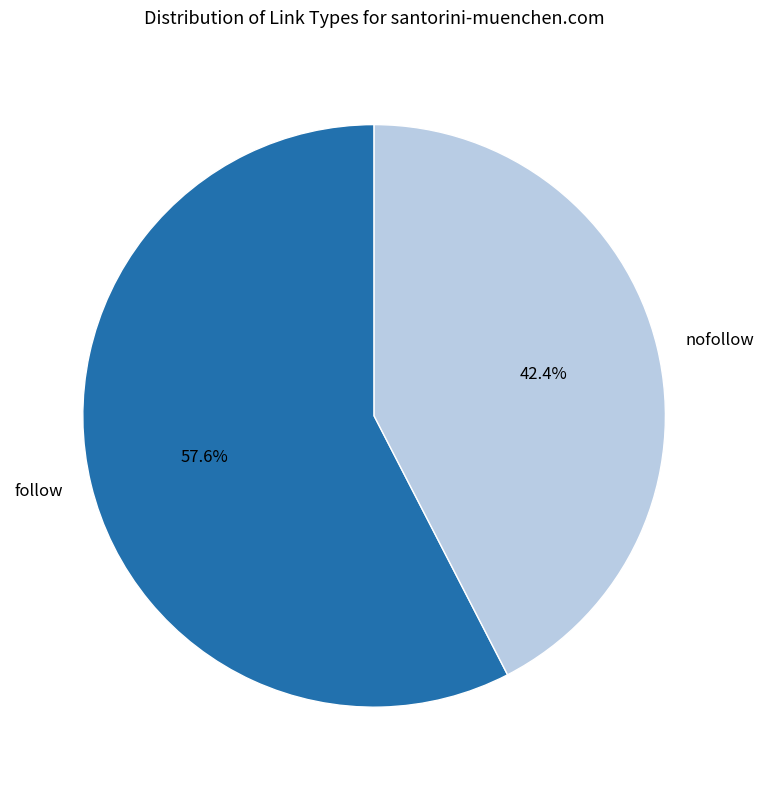

To the nearest percent, what portion does follow represent?

58%